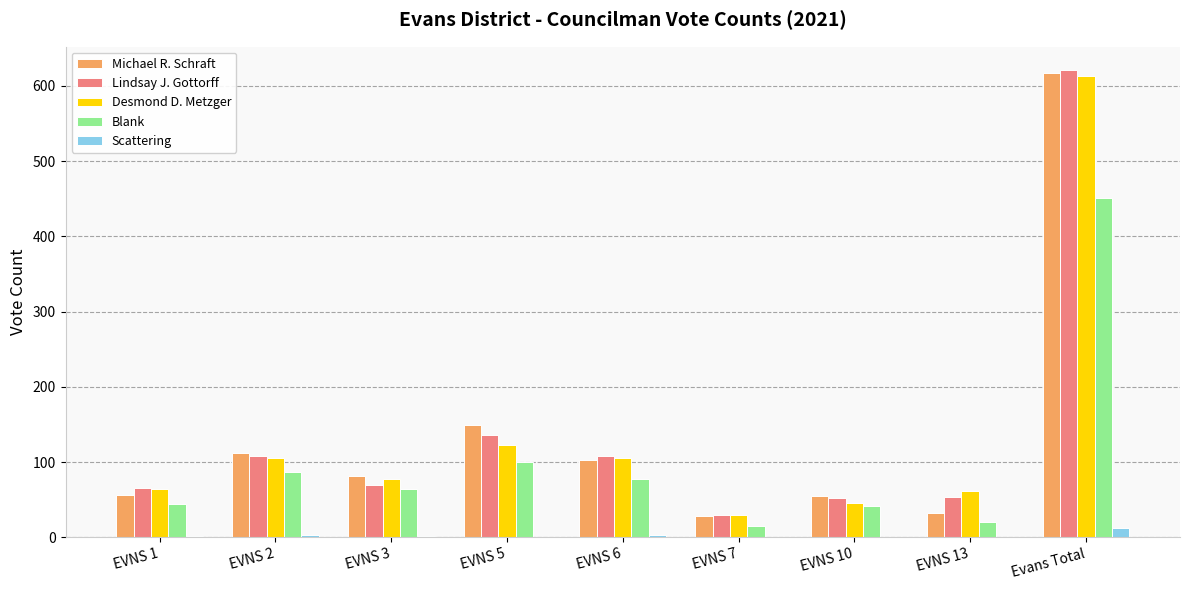

What value does the Desmond D. Metzger series have at Evans Total?

613